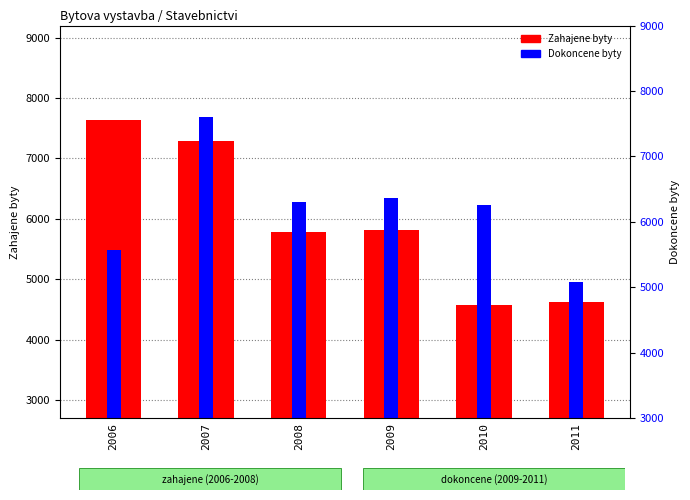

Rank the series at 2010 from lowest to highest value.

Zahajene byty, Dokoncene byty